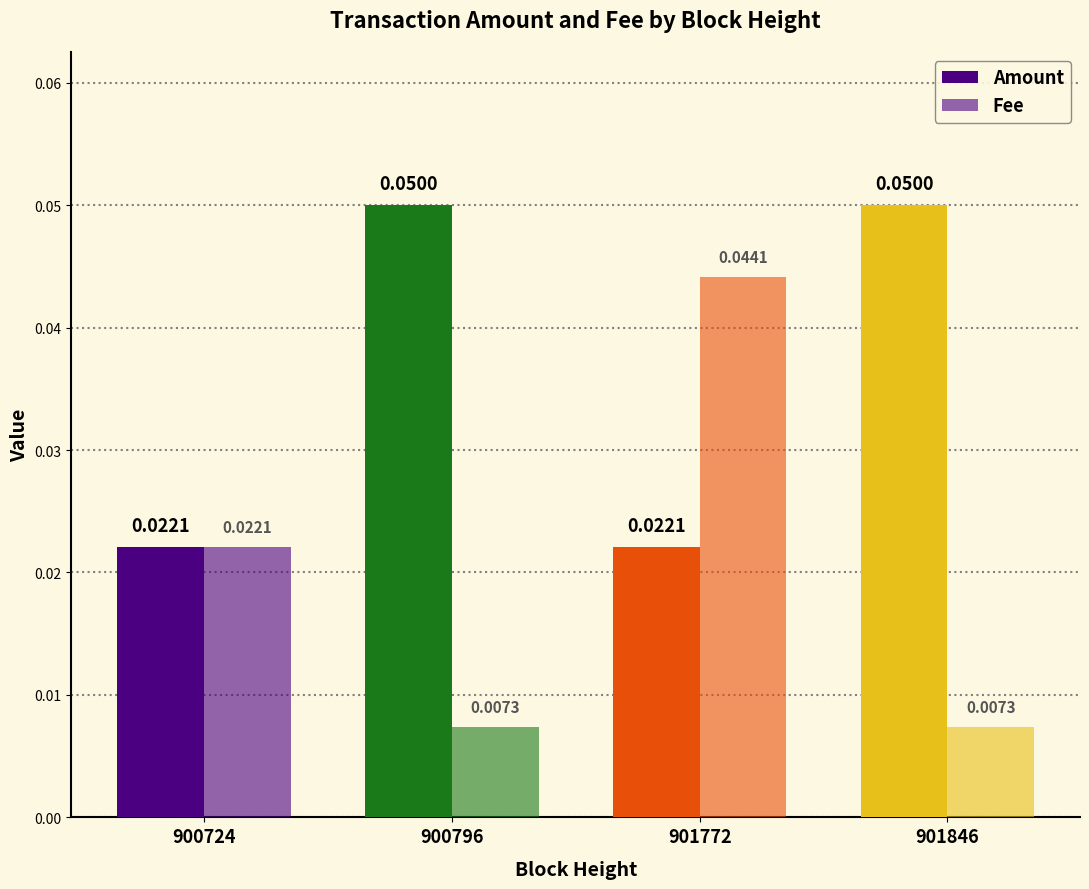

List the series in order of their peak value, lowest first.

Fee, Amount